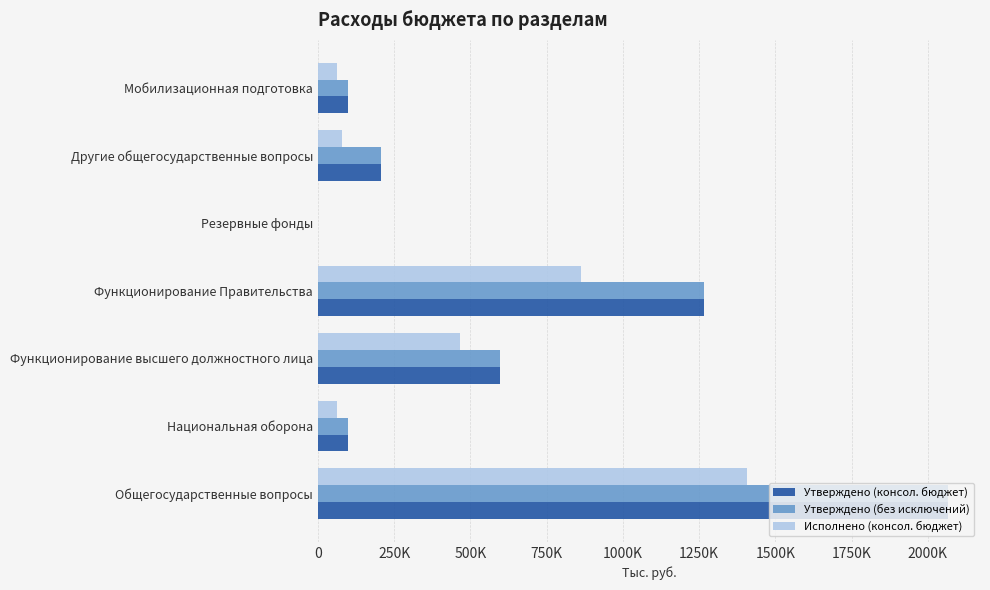

What is the average value of the Утверждено (консол. бюджет) series?

618675.8